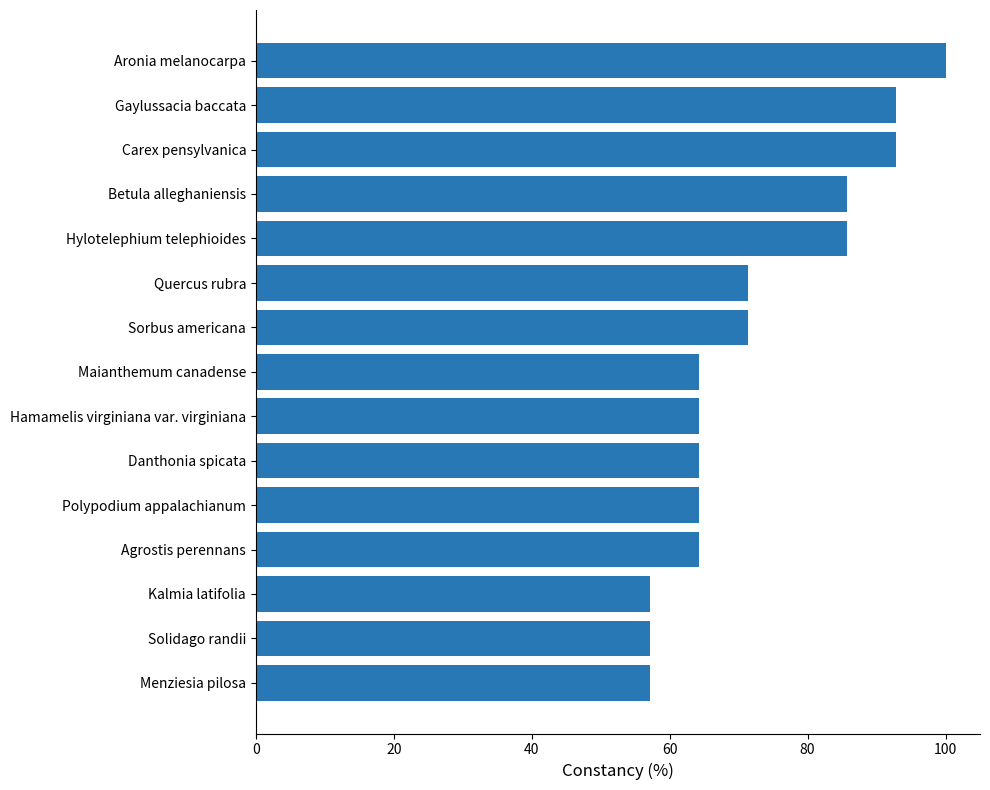

Are the bars horizontal?

Yes